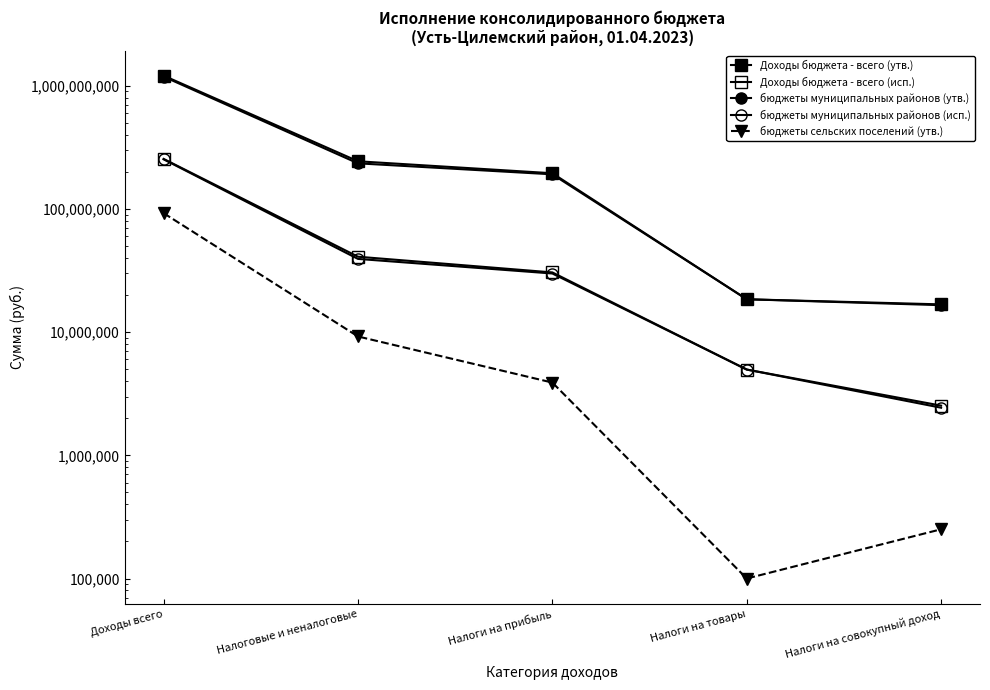

Where does the бюджеты муниципальных районов (исп.) series first go above 29893683?

Доходы всего